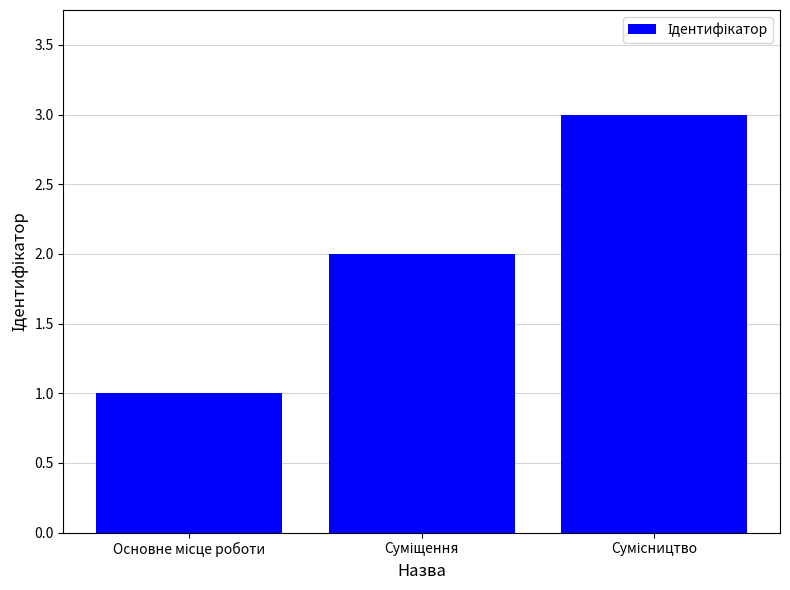

What is the sum of all values?

6